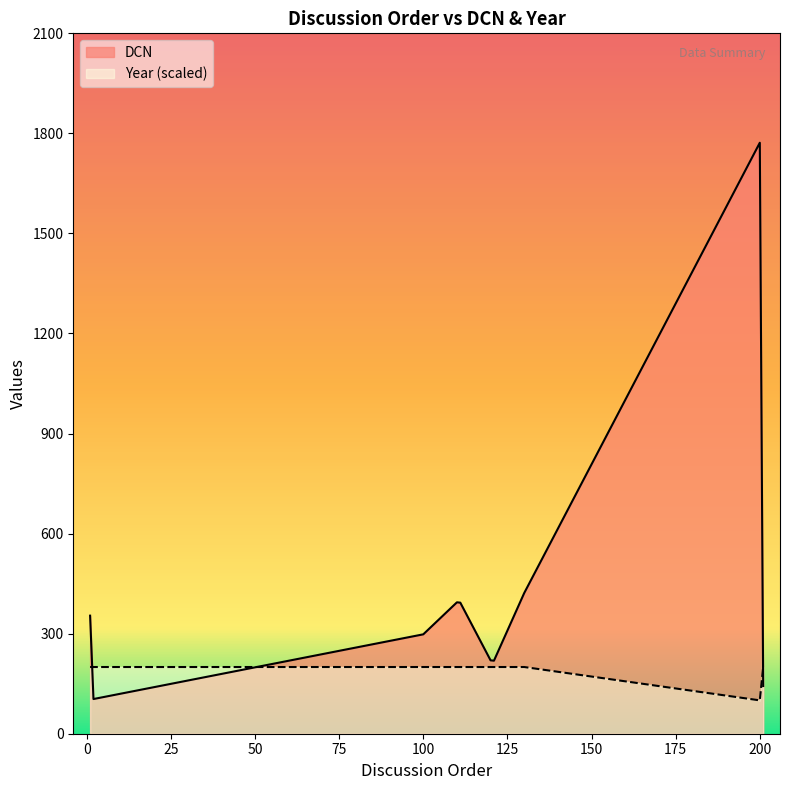

Rank the categories by Year value from lowest to highest.

200, 1, 2, 100, 110, 111, 120, 121, 130, 201